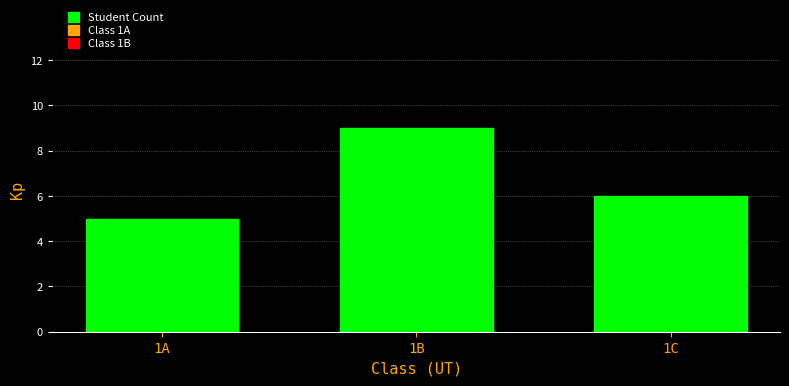

Reading left to right, extract all data points from this chart.

1A=5	1B=9	1C=6